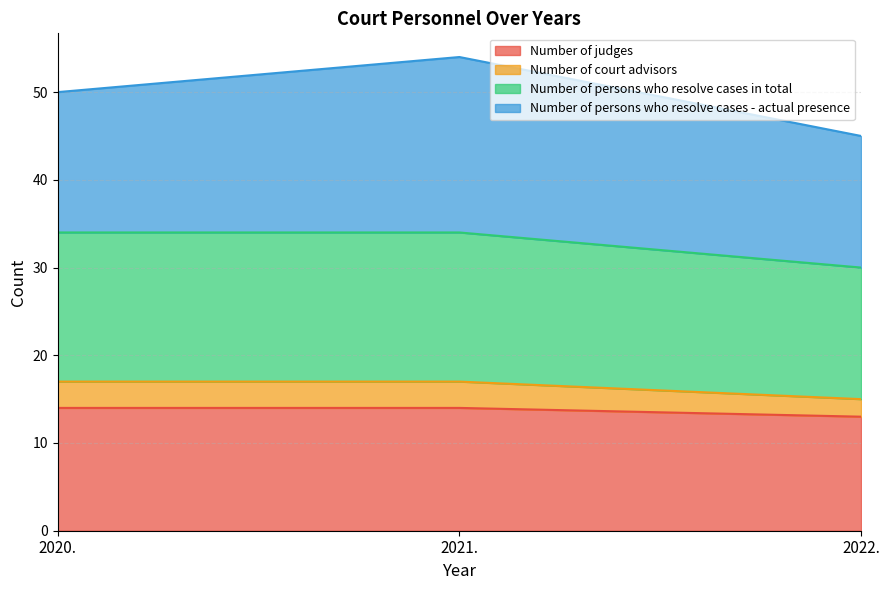

What is the total value across all series at 2021.?

54